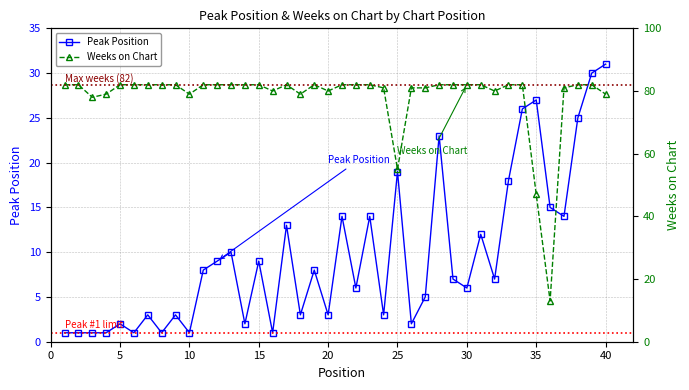

How many lines are shown in the chart?

2